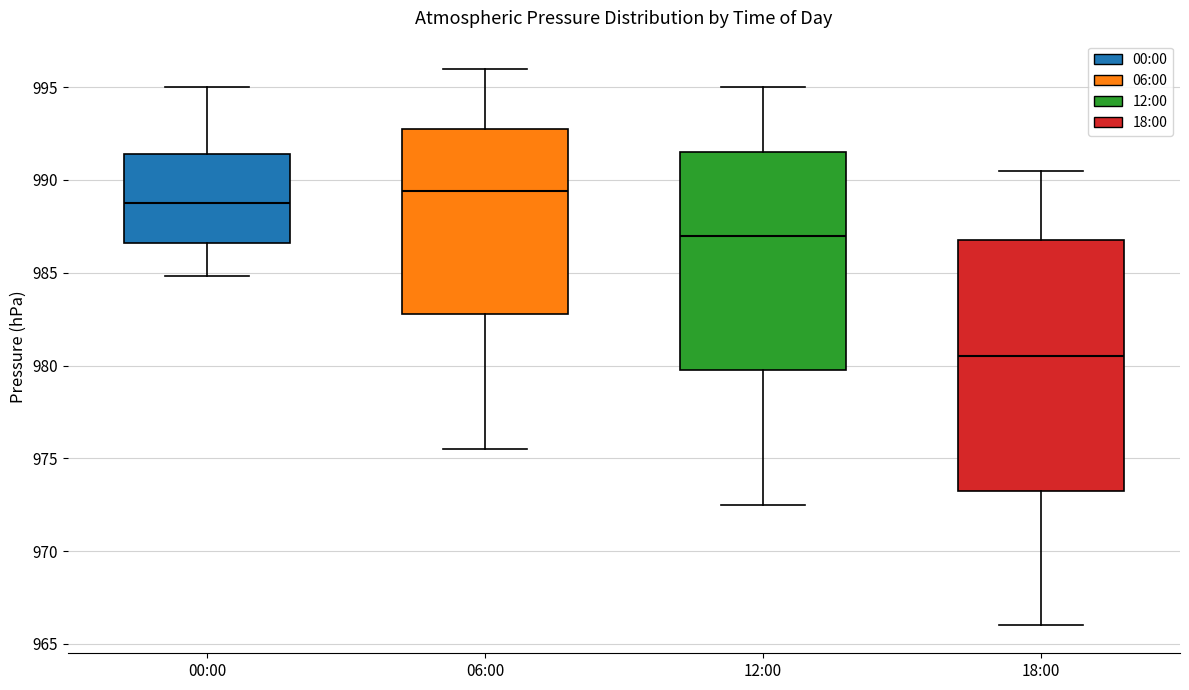

Where is the upper edge of the box for 18:00 on the y-axis? The values are not printed on the chart, so give them approximately, as read against the axis.

987.0